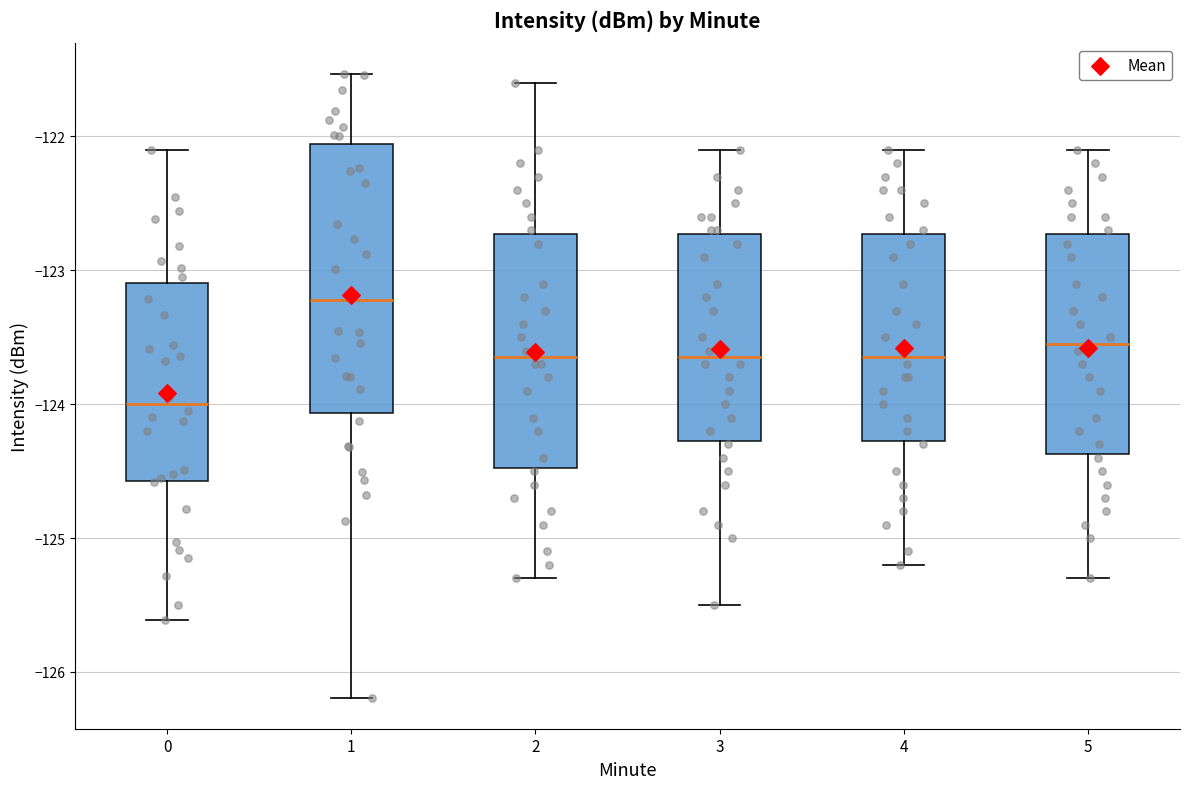

Where does the upper whisker of the box at x = 2 end on the y-axis? The values are not printed on the chart, so give them approximately, as read against the axis.

-121.6